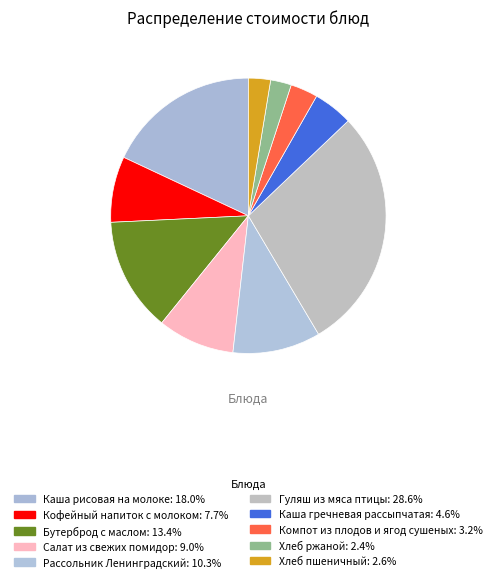

Does Салат из свежих помидор account for over 50% of the chart?

No